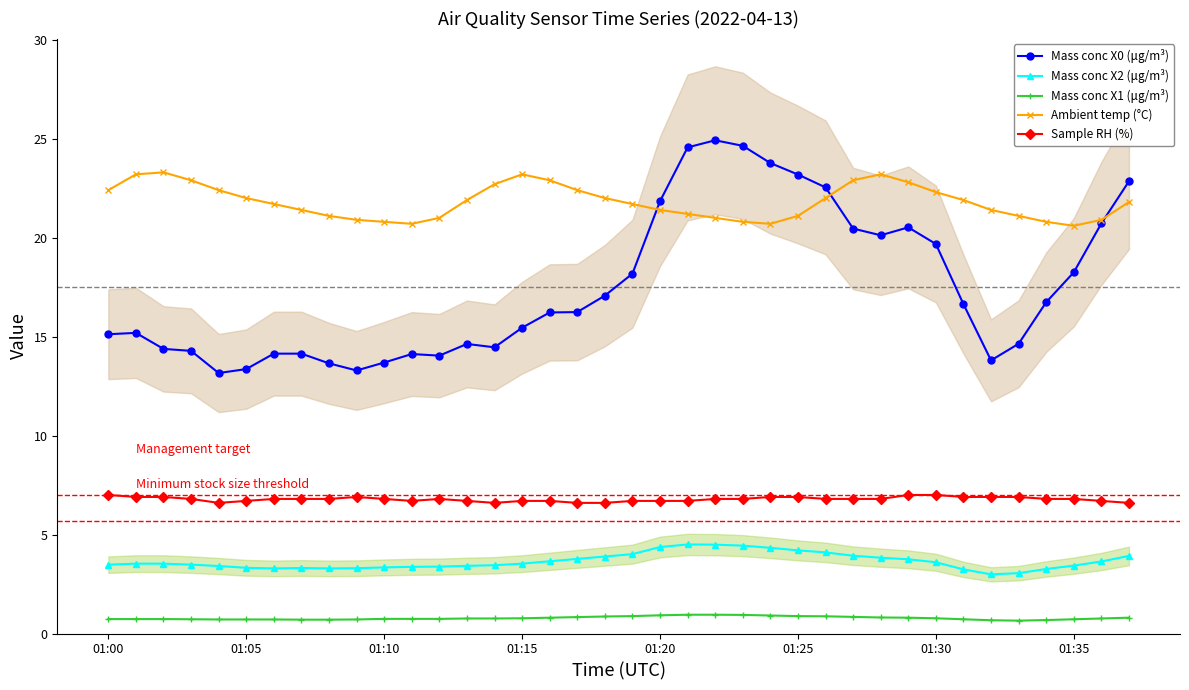

What is the label of the 11th point from the right?

27